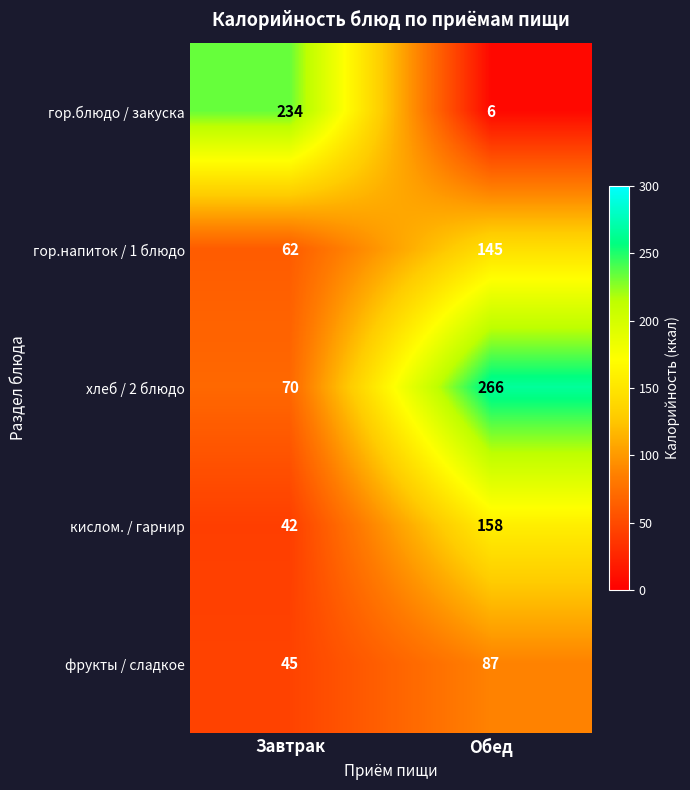

The value of фрукты / сладкое at Завтрак is 69. True or false?

False